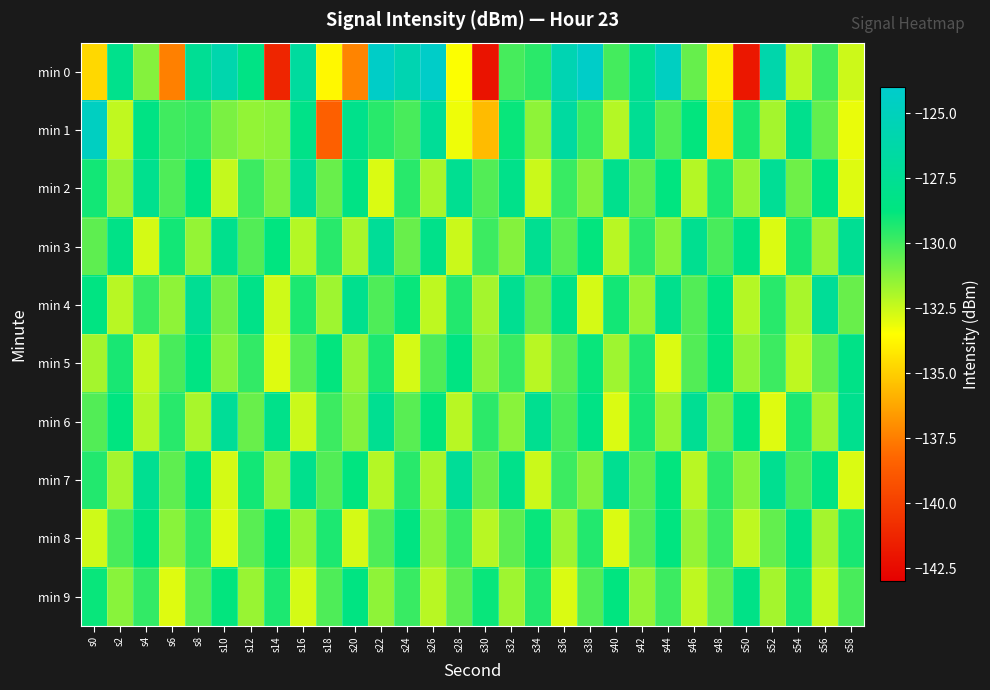

Which has a higher value, s12 or s14?

s12